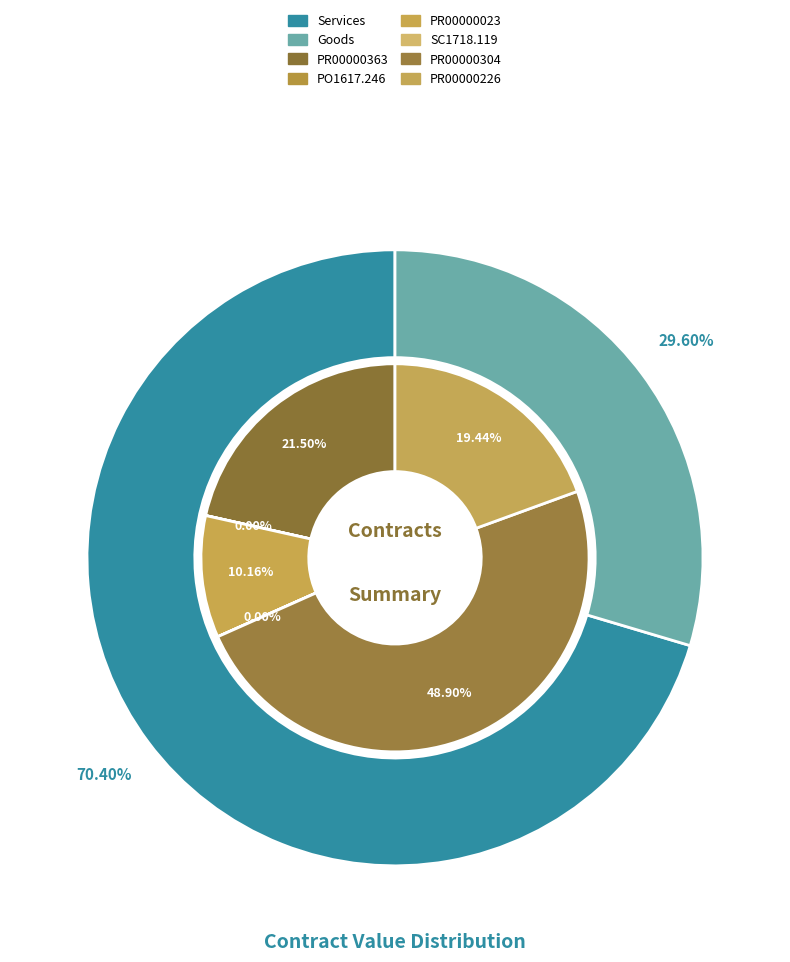

To the nearest percent, what portion does 5 represent?

19%